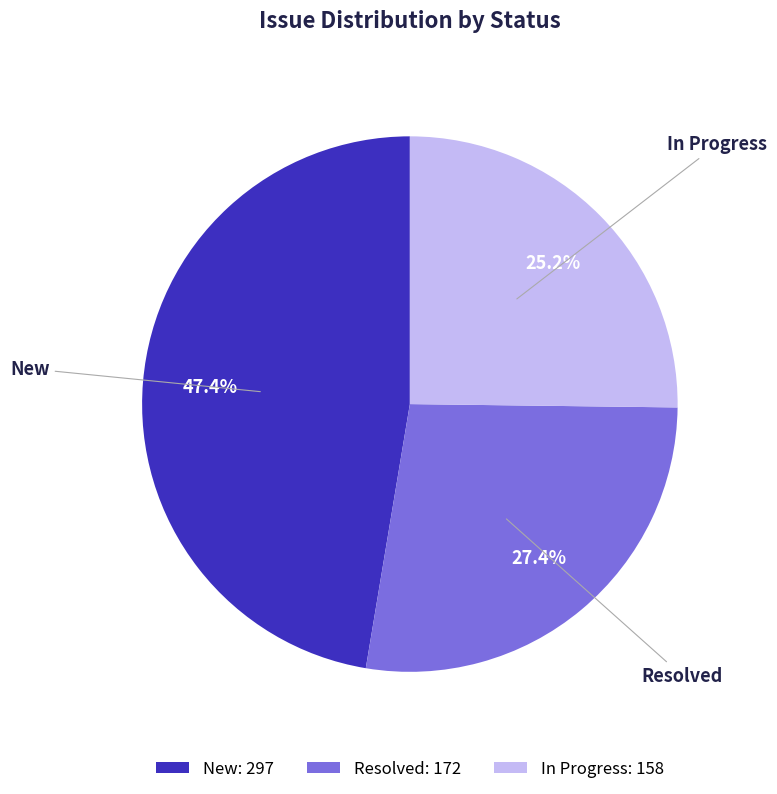

Approximately how many times larger is the value at New compared to Resolved?

1.7